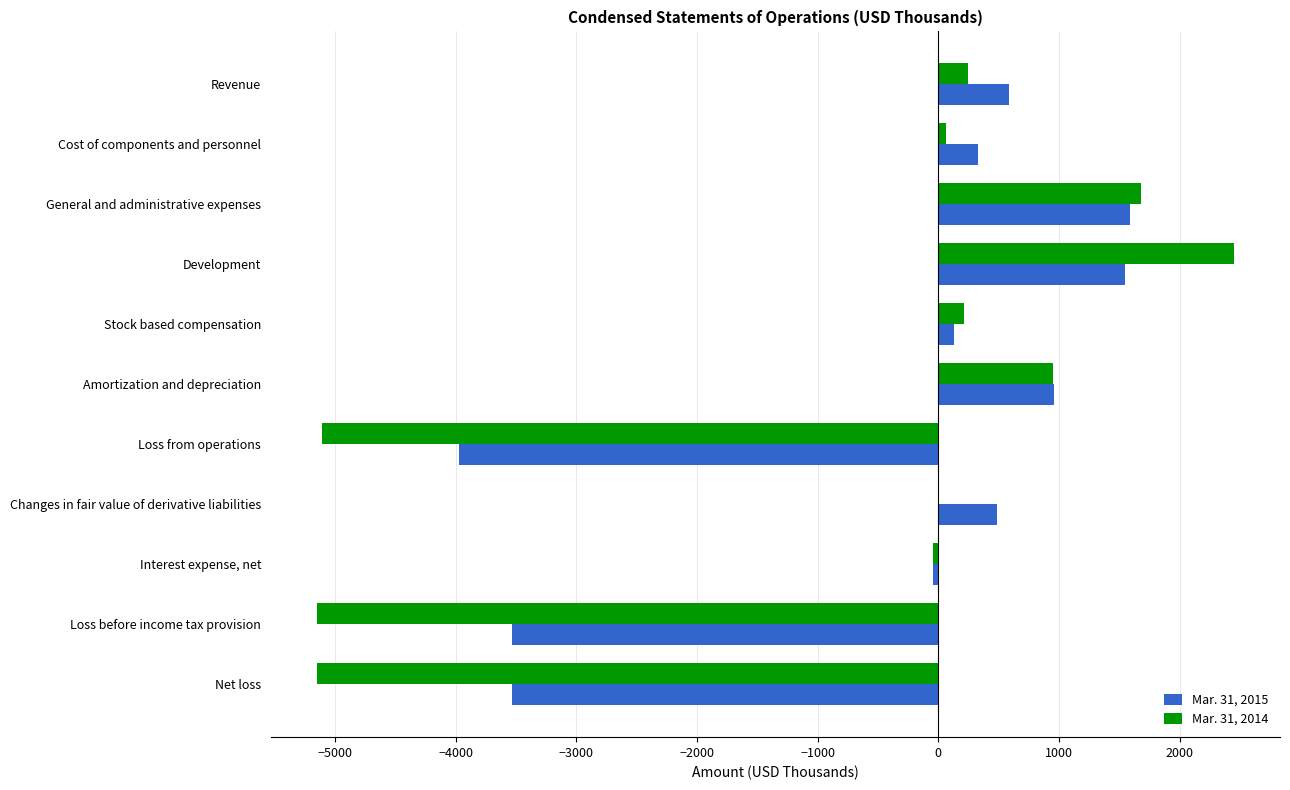

Is it true that Mar. 31, 2014 equals 327 at Amortization and depreciation?

False